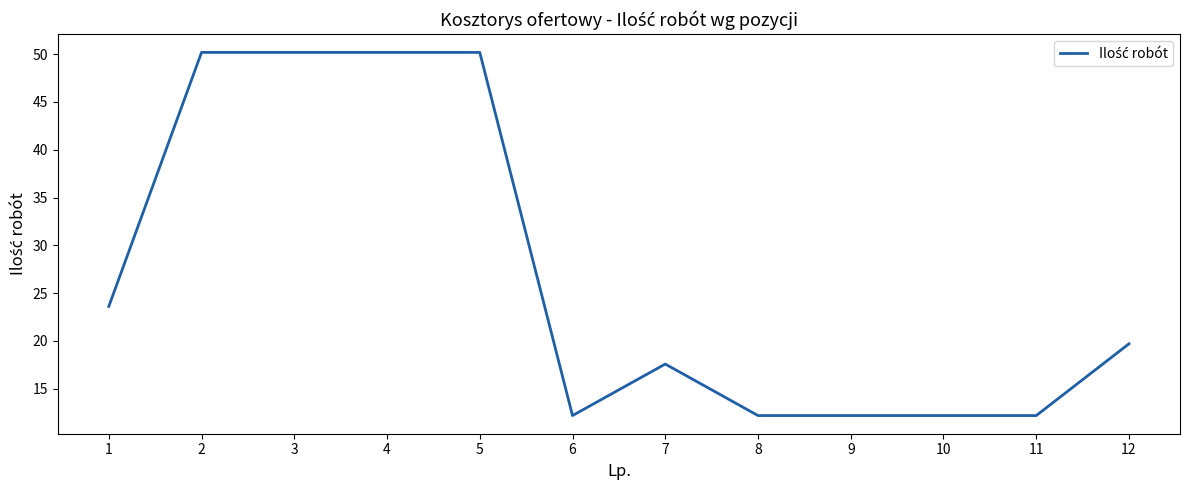

Which has a higher value, 9 or 7?

7